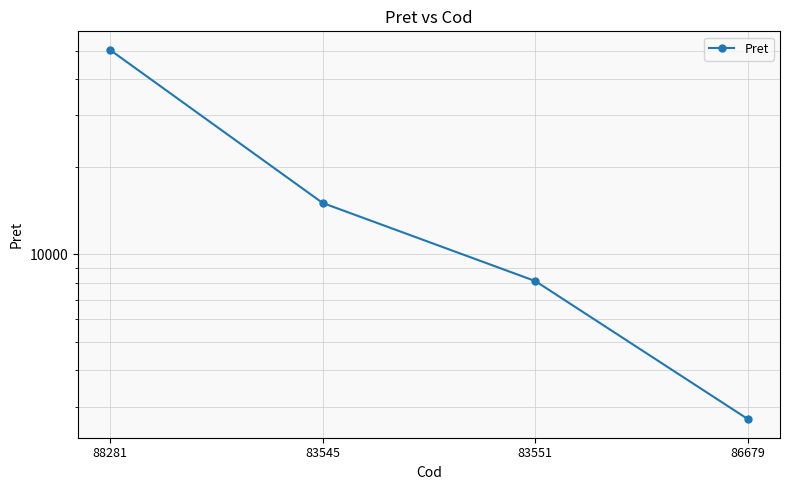

How many data points are less than 15012?

2